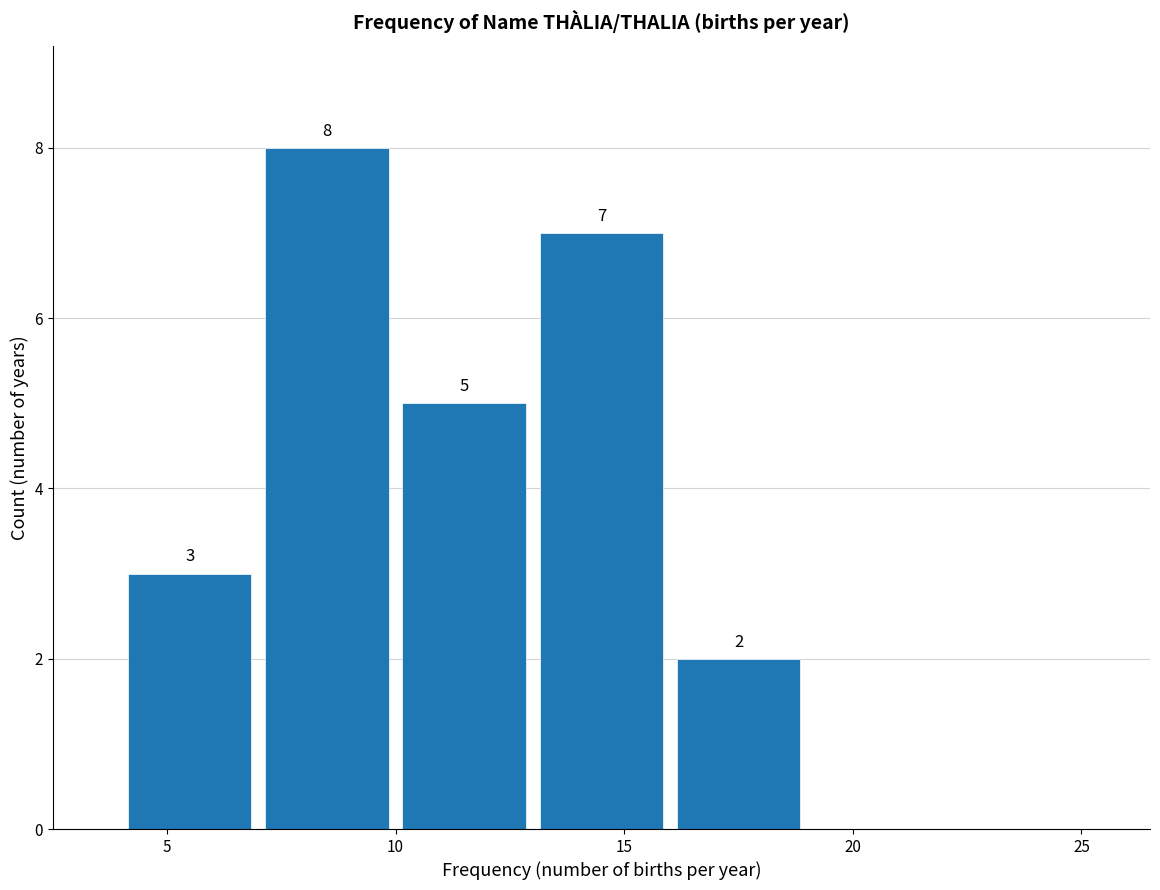

Which range on the x-axis has the tallest bar?

7 to 10